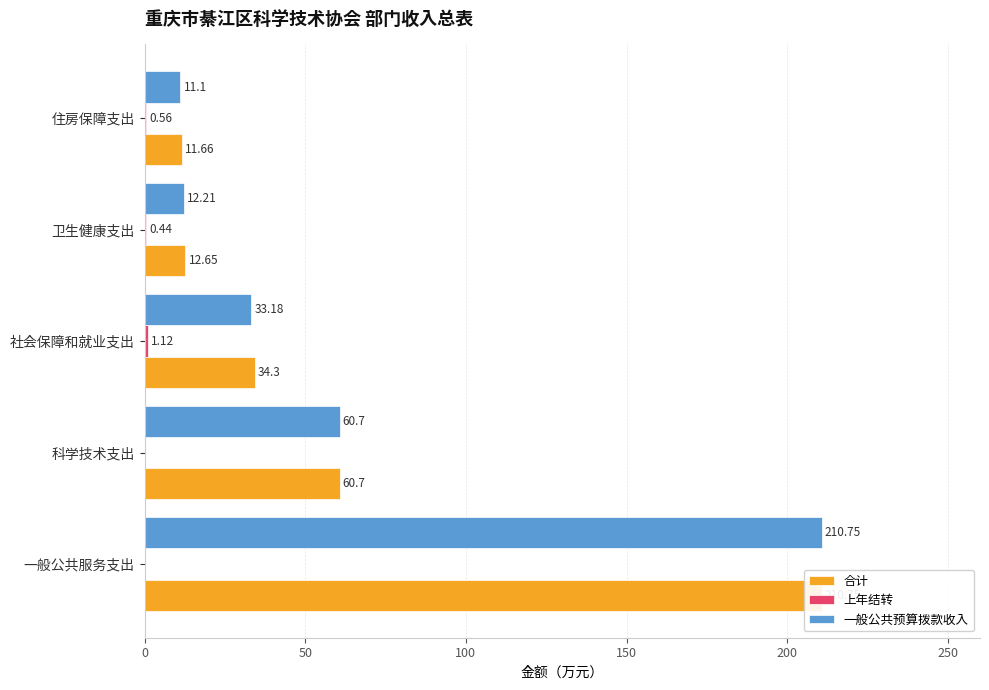

What is the maximum value for 合计?

210.8